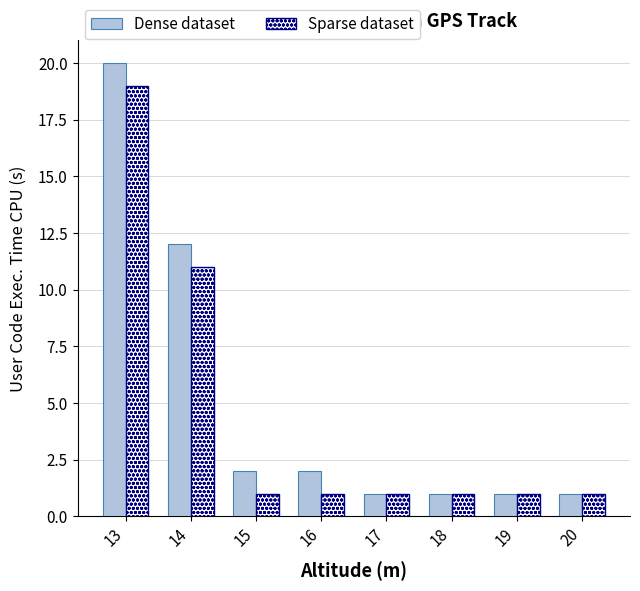

True or false: Dense dataset has a value of 12 at 14.

True